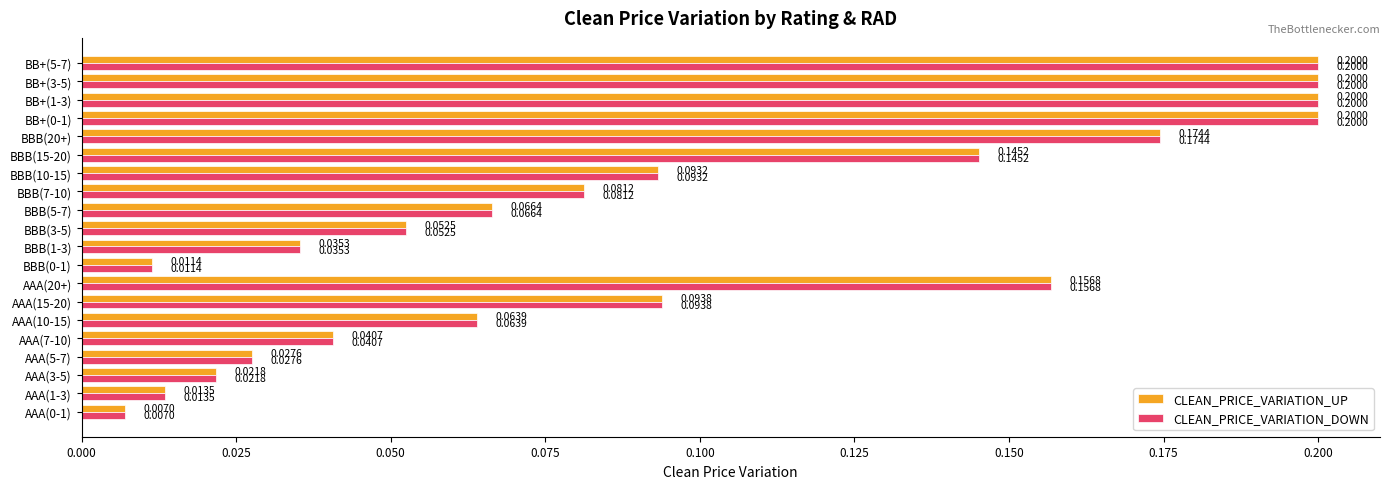

At how many categories does at least one series exceed 0?

20